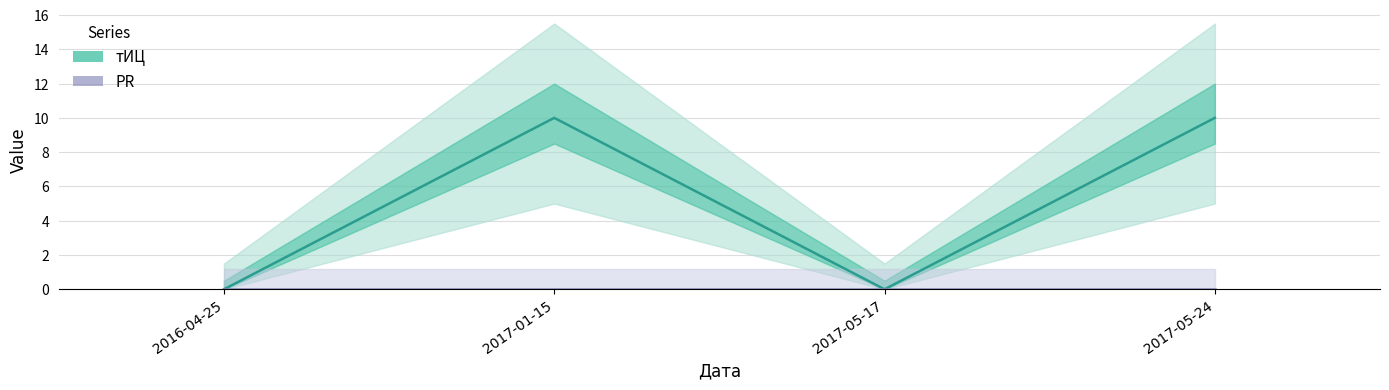

At which category is the sum across all series the highest?

2017-01-15